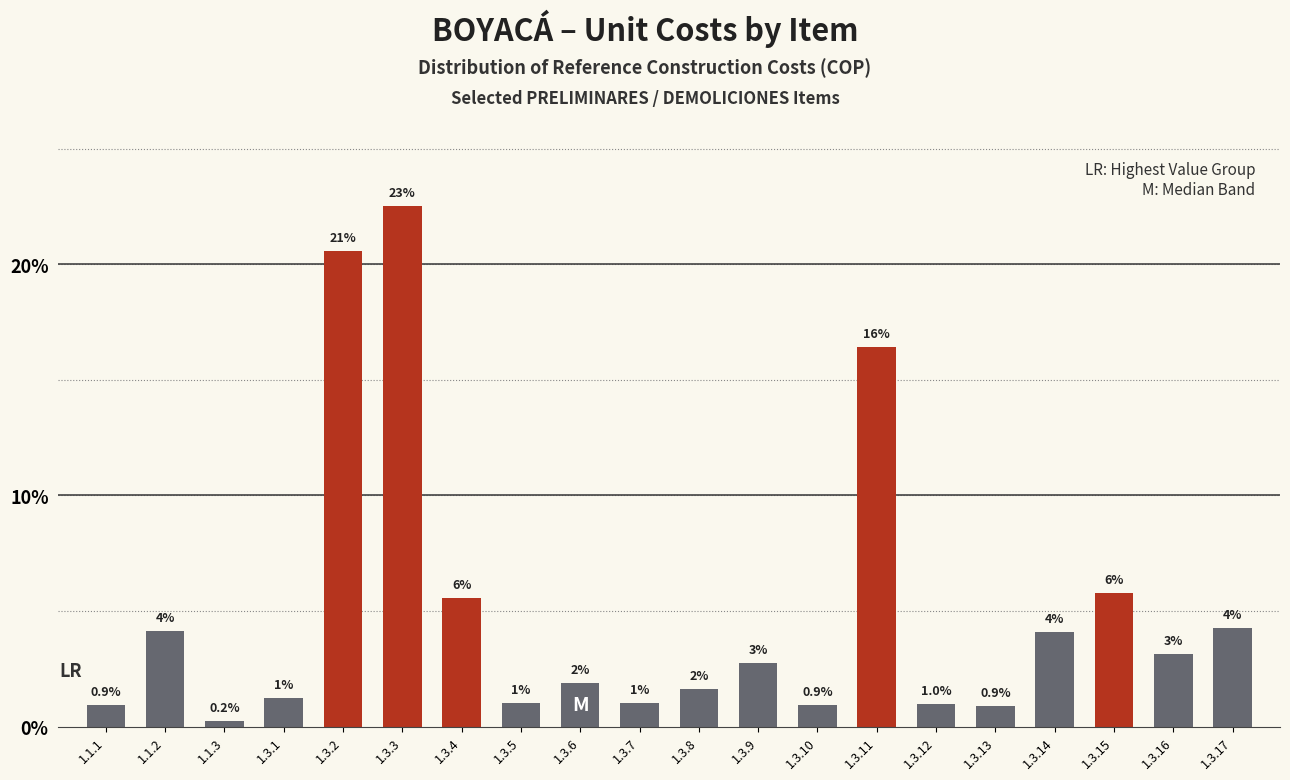

How many bars are there in total?

20